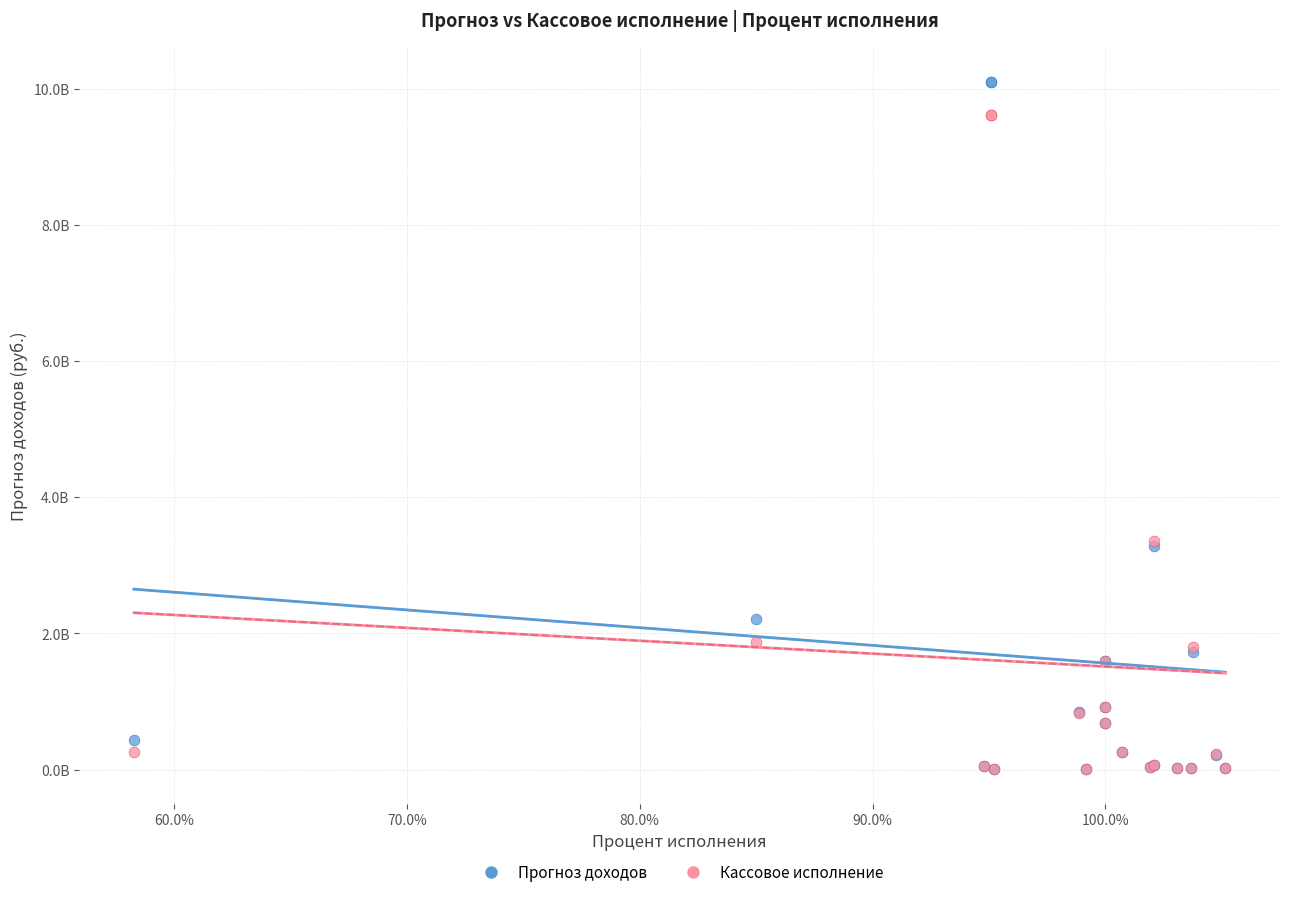

What are all the series names shown in the legend?

Прогноз доходов, Кассовое исполнение